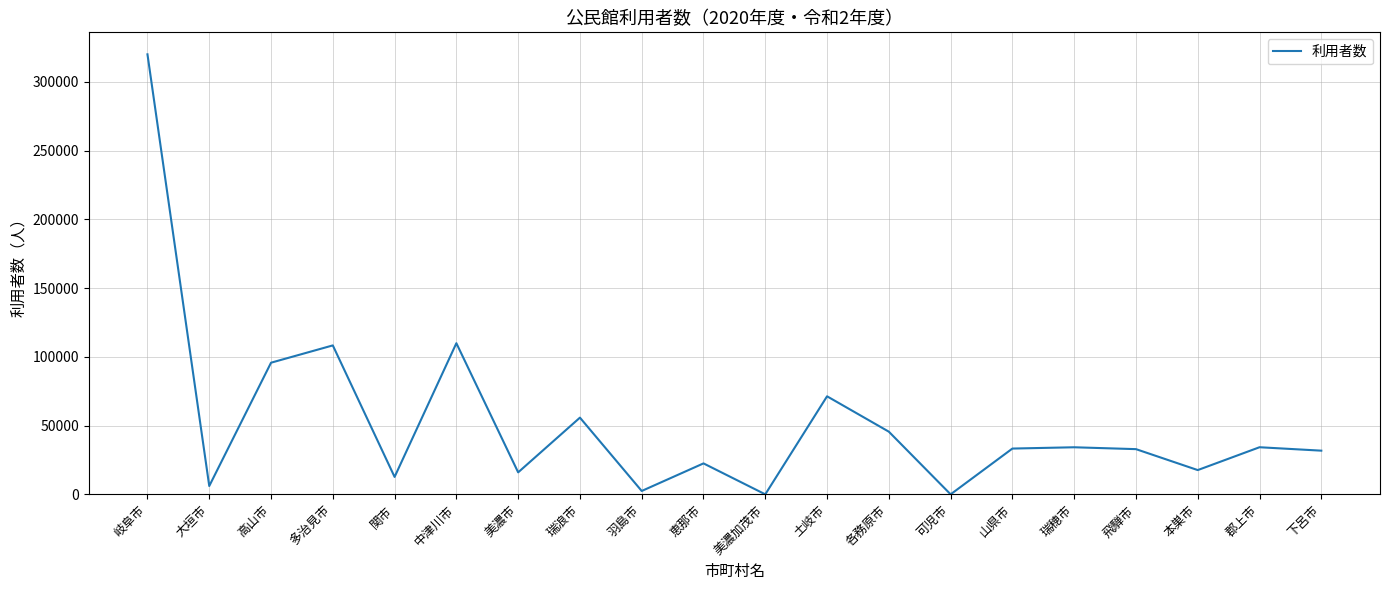

What is the maximum value shown in the chart?

319970